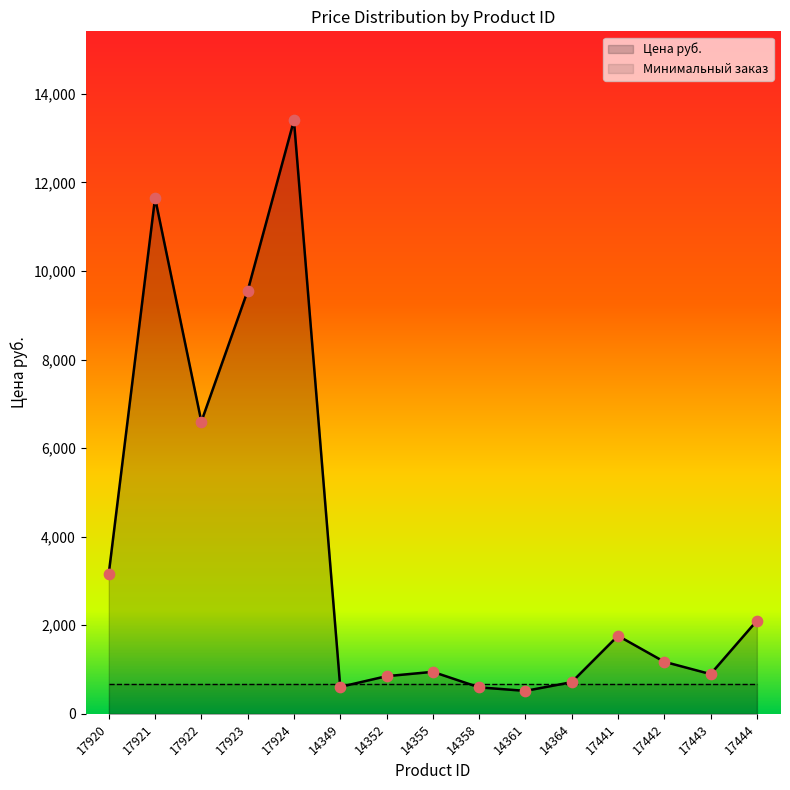

Is the value of Цена руб. at 14355 greater than the value of Минимальный заказ at 14358?

Yes